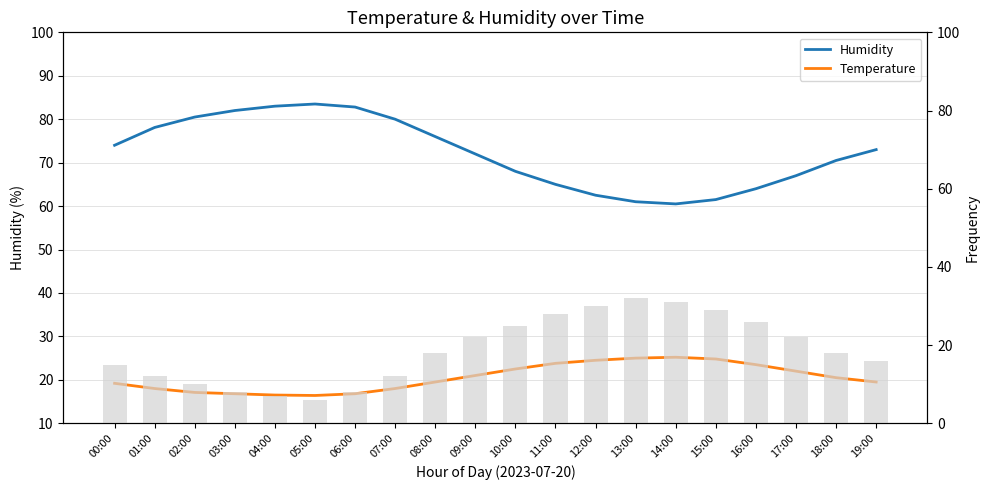

What is the label of the 18th bar from the left?

17:00